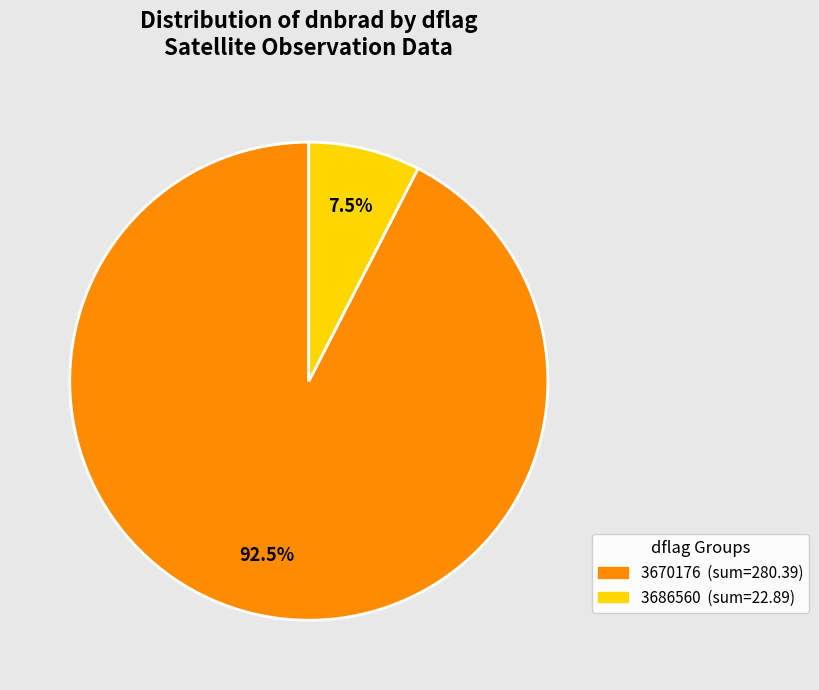

Is there a majority slice in this chart?

Yes